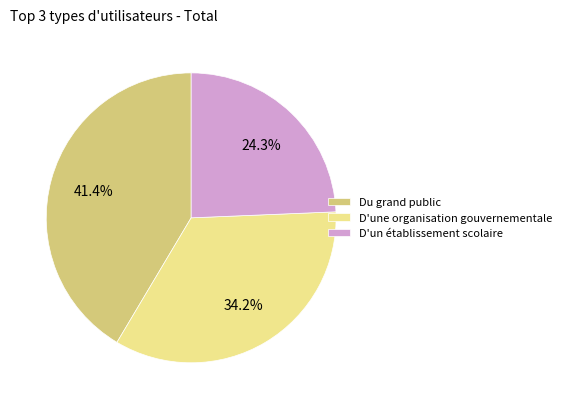

Does Du grand public represent more than half of the total?

No